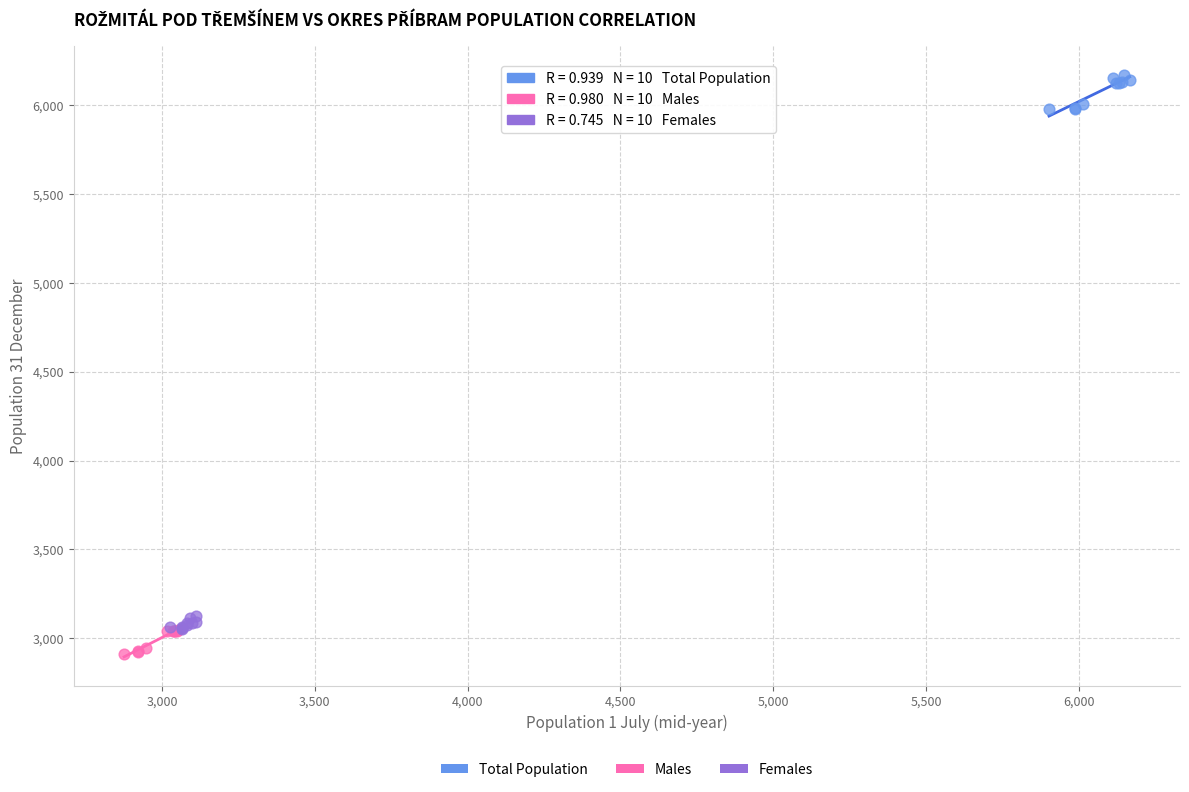

Which series contains the highest Y value?

Total Population